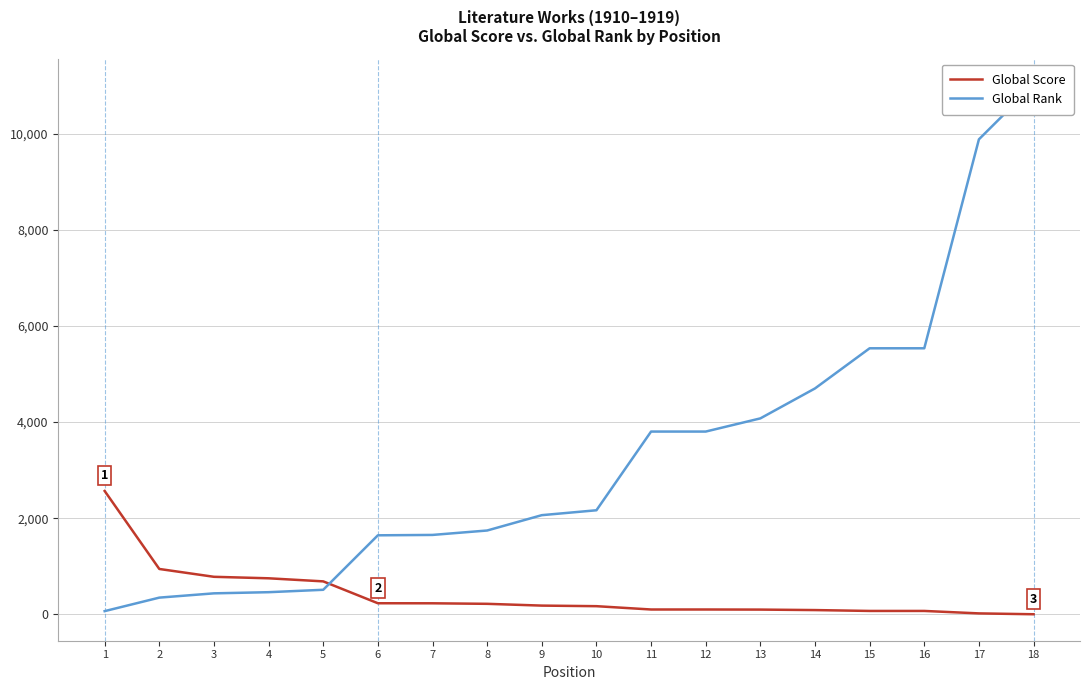

Between 15 and 18, which is larger?

15